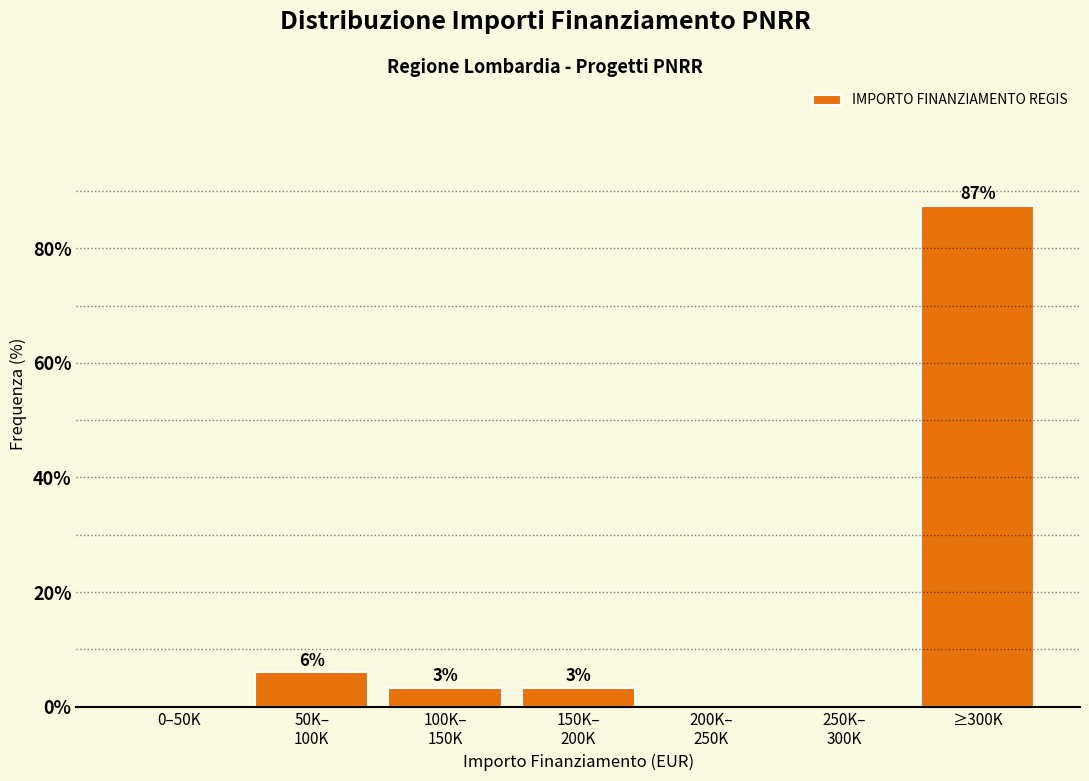

Which label corresponds to the largest value in the chart?

≥300K